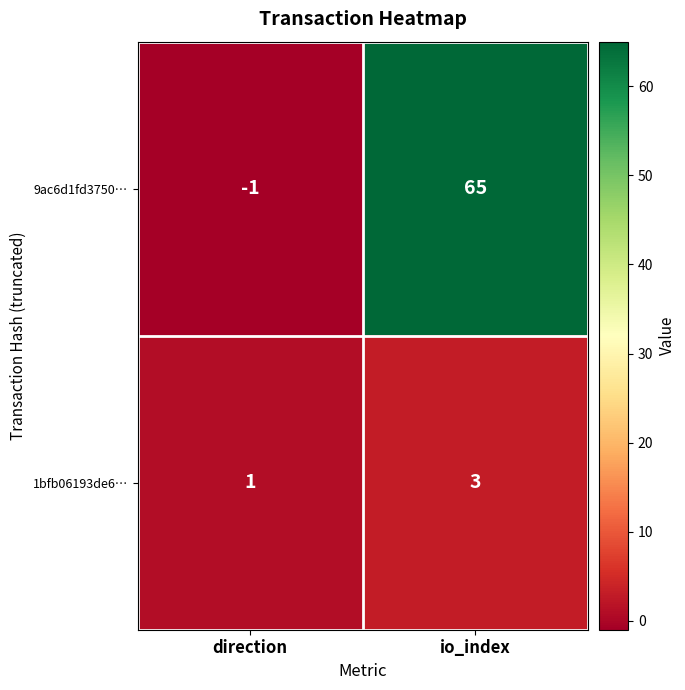

How many series are shown in this chart?

2